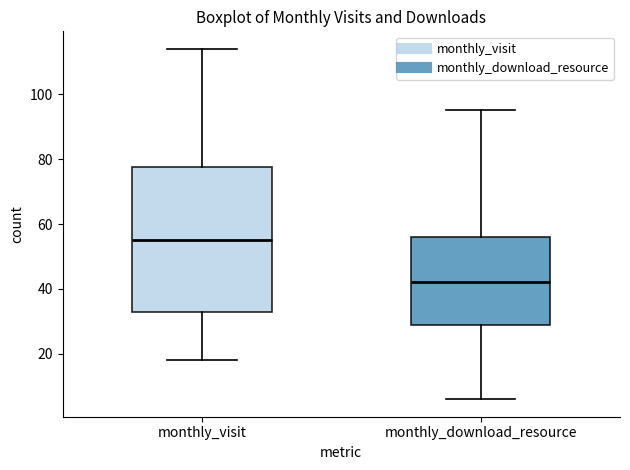

Where is the lower edge of the box for monthly_visit on the y-axis? The values are not printed on the chart, so give them approximately, as read against the axis.

34